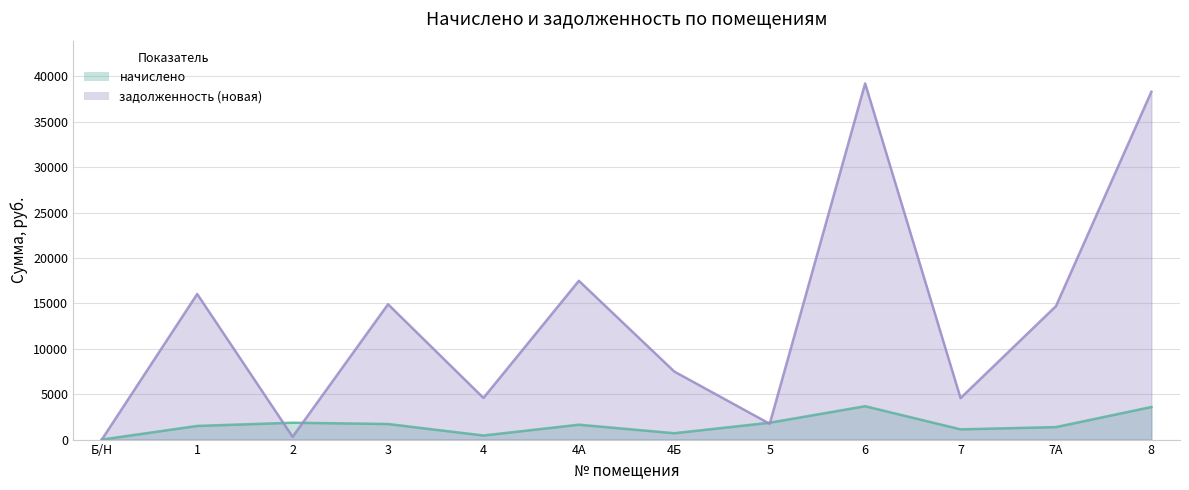

At which label is задолженность (новая) closest to 19606?

4А